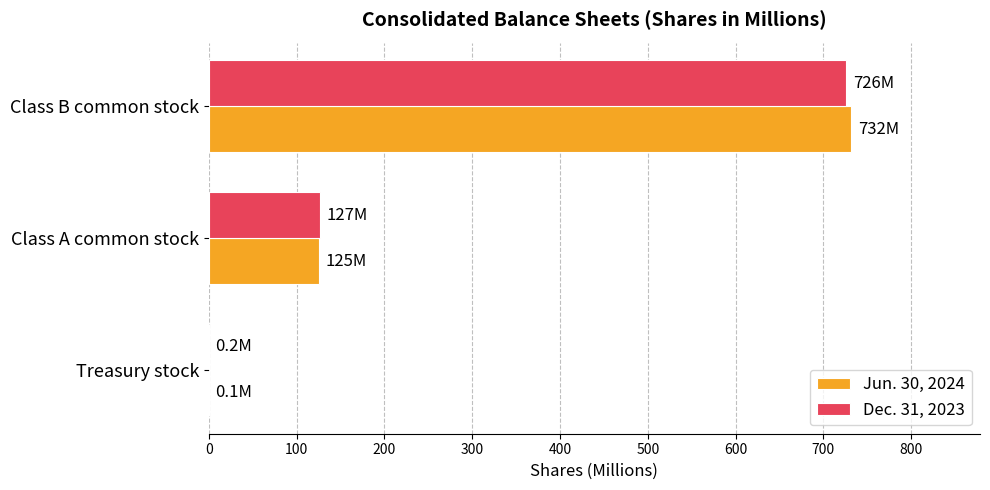

The value of Dec. 31, 2023 at Class A common stock is 187.6. True or false?

False